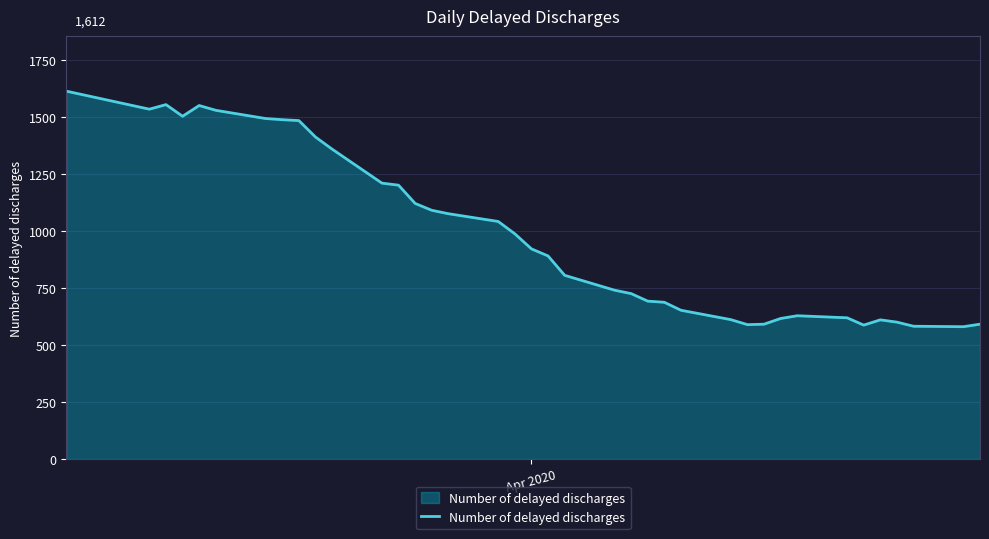

What is the difference between the maximum and minimum values?

1032